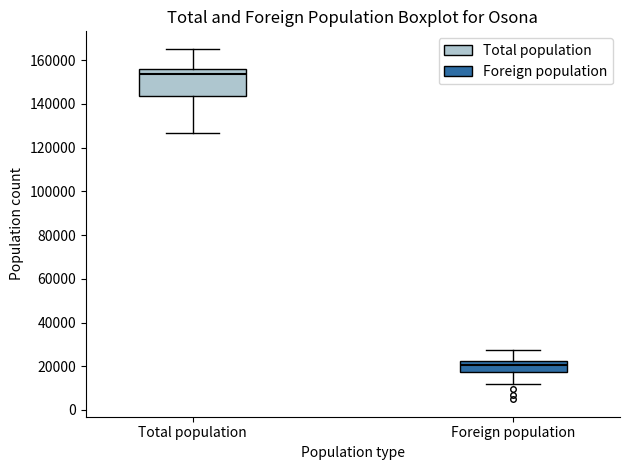

Which box has the lowest median line?

Foreign population